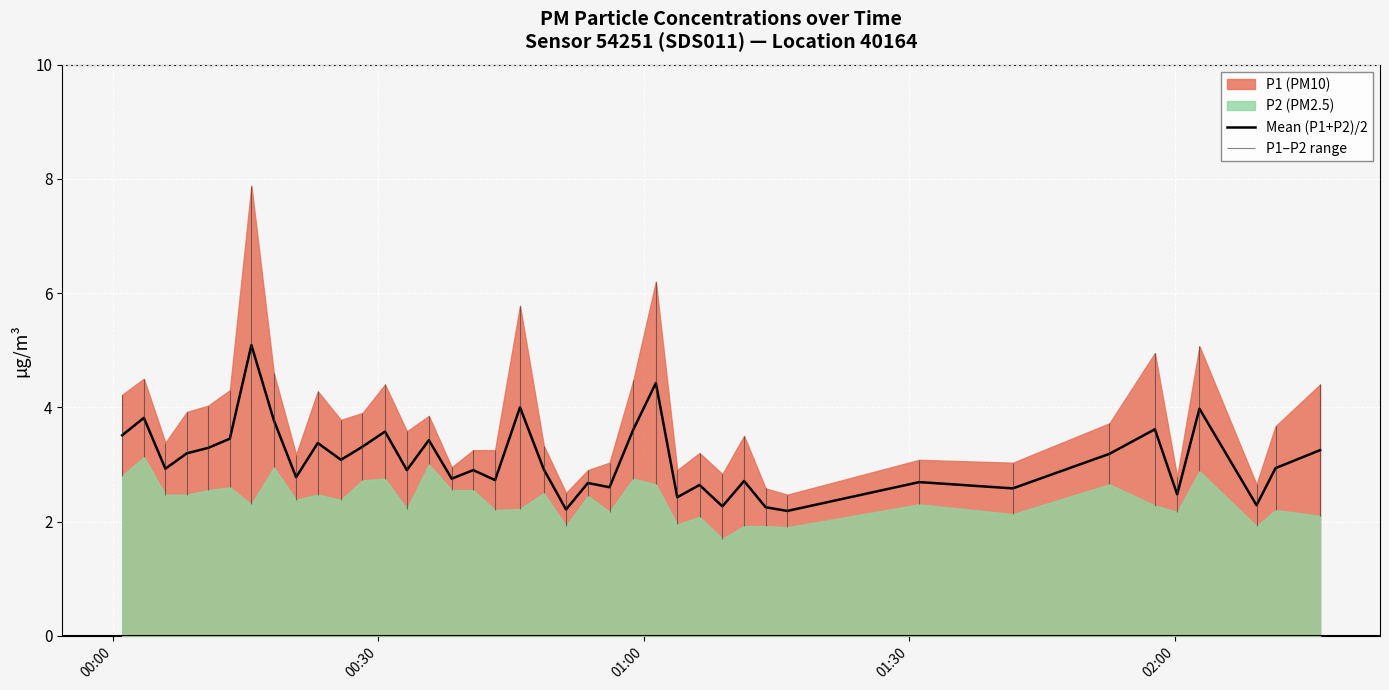

Does the chart display data point markers on the line(s)?

No